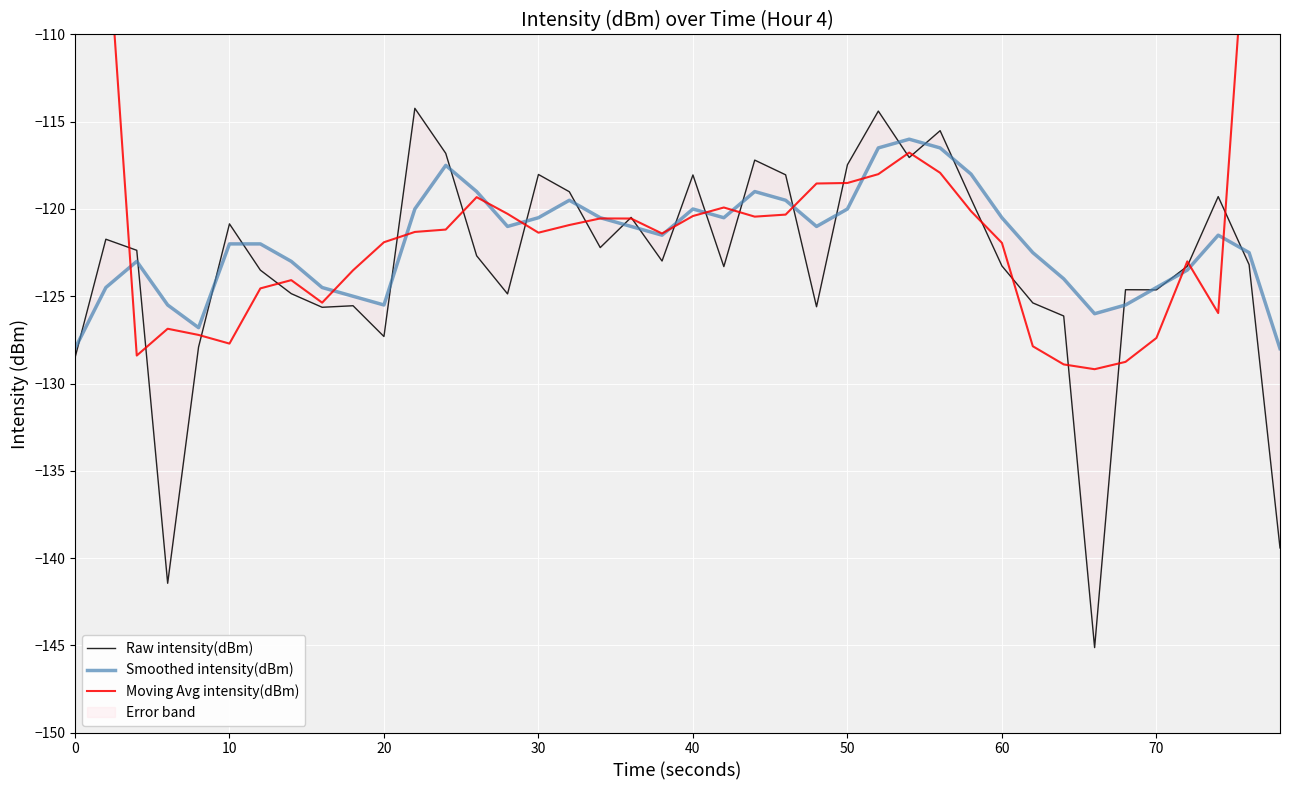

Rank the series by their maximum value, from lowest to highest.

Smoothed intensity(dBm), Raw intensity(dBm), Moving Avg intensity(dBm)